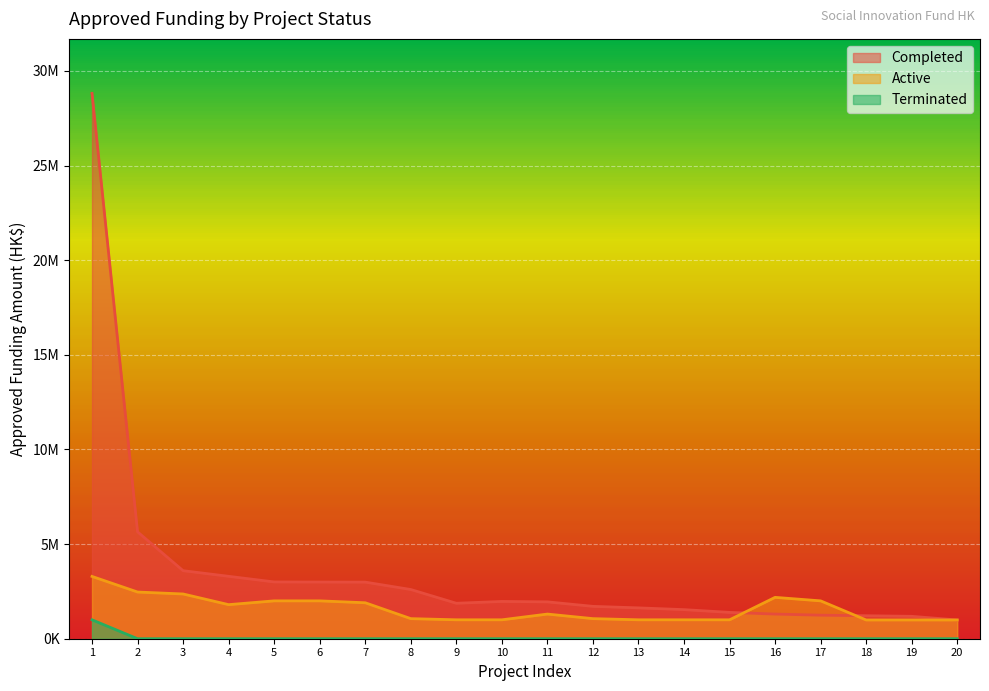

What is the total value across all series at 1?

33097845